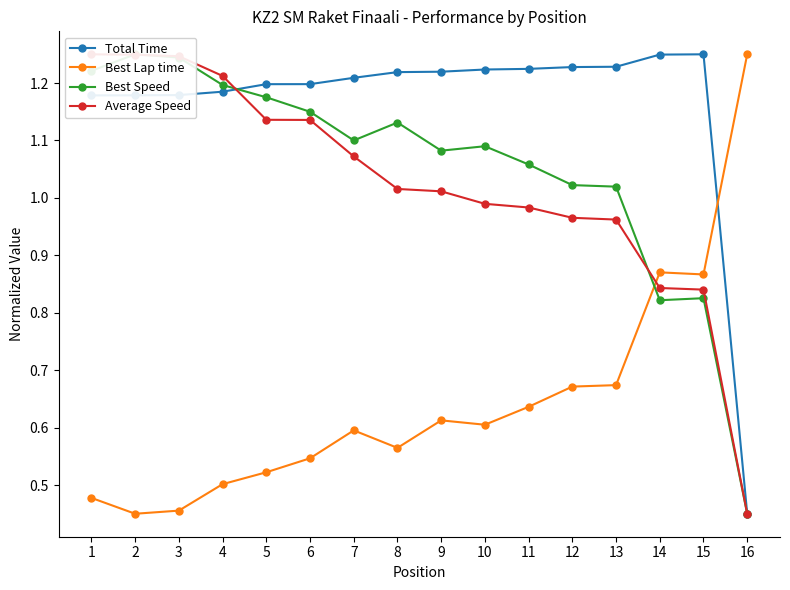

What is the total value across all series at 6?

4.0